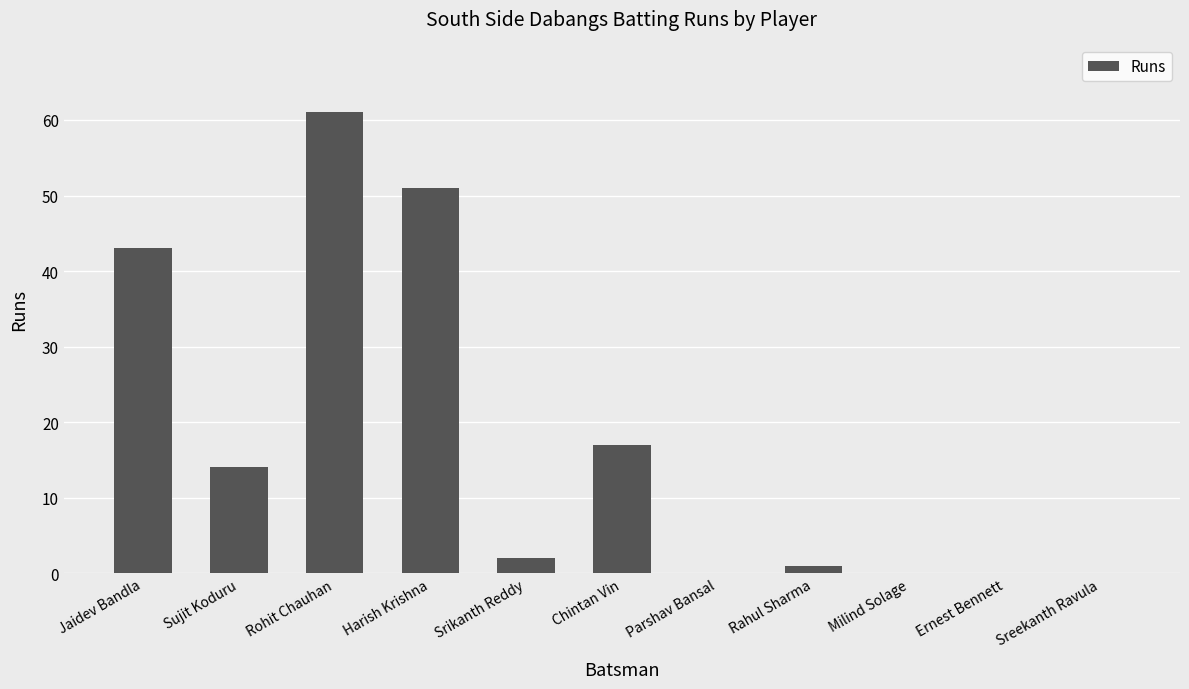

The value at Harish Krishna is 89. True or false?

False